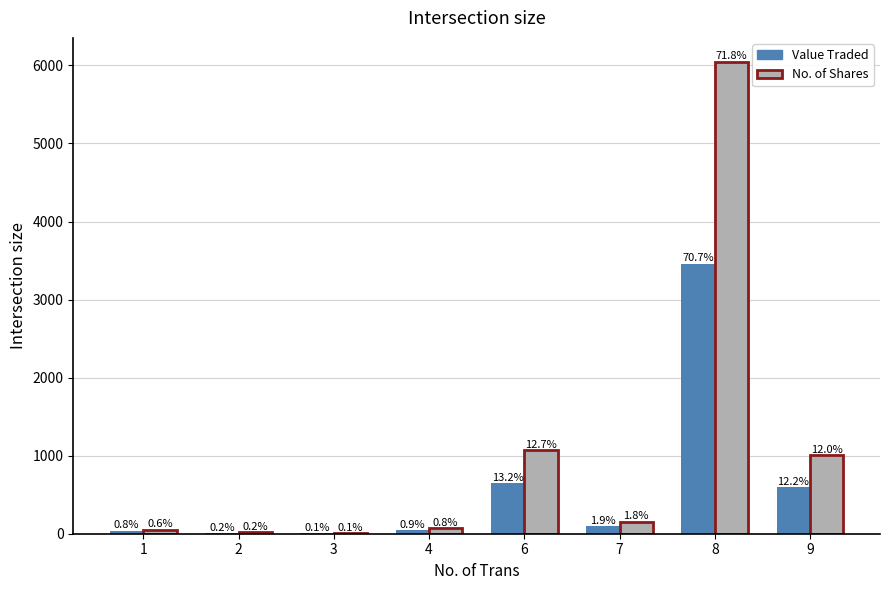

Reading left to right, what are all the values shown in this chart?

Value Traded: 1=37	2=10	3=3	4=44	6=645	7=95	8=3462	9=598
No. of Shares: 1=50	2=17	3=5	4=70	6=1071	7=155	8=6050	9=1009